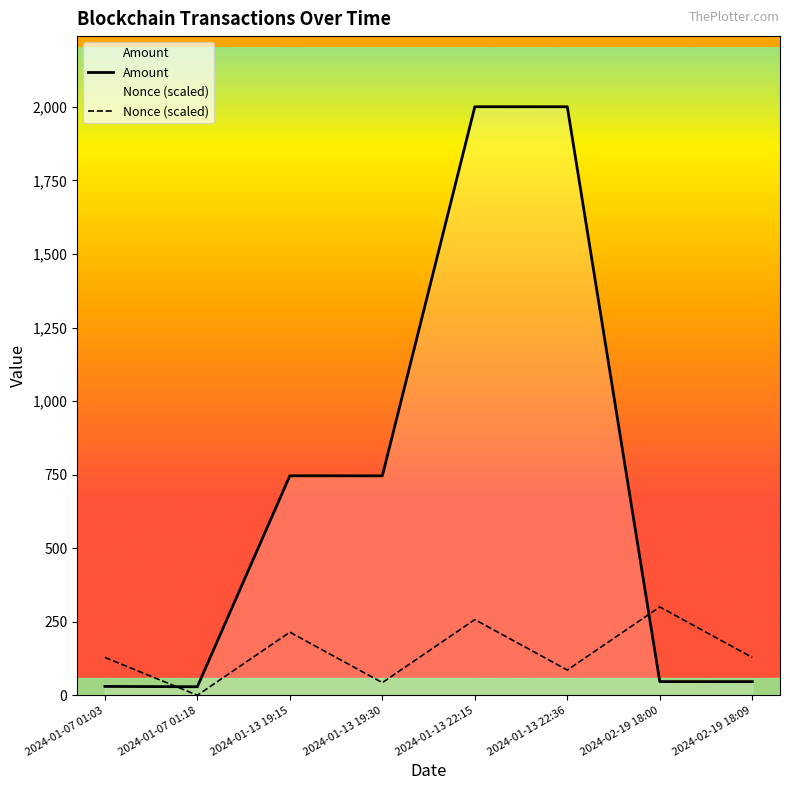

Reading left to right, extract all data points from this chart.

Amount: 2024-01-07 01:03=30.0	2024-01-07 01:18=28.9	2024-01-13 19:15=746.0	2024-01-13 19:30=745.9	2024-01-13 22:15=2000.7	2024-01-13 22:36=2000.6	2024-02-19 18:00=46.4	2024-02-19 18:09=46.3
Nonce (scaled): 2024-01-07 01:03=128.6	2024-01-07 01:18=0.0	2024-01-13 19:15=214.4	2024-01-13 19:30=42.9	2024-01-13 22:15=257.2	2024-01-13 22:36=85.7	2024-02-19 18:00=300.1	2024-02-19 18:09=128.6